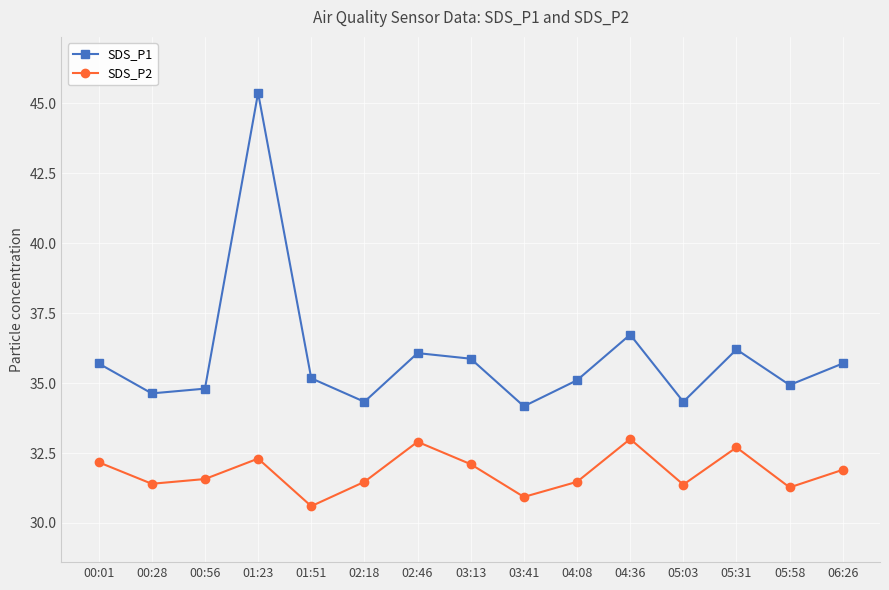

Rank the series by their maximum value, from lowest to highest.

SDS_P2, SDS_P1